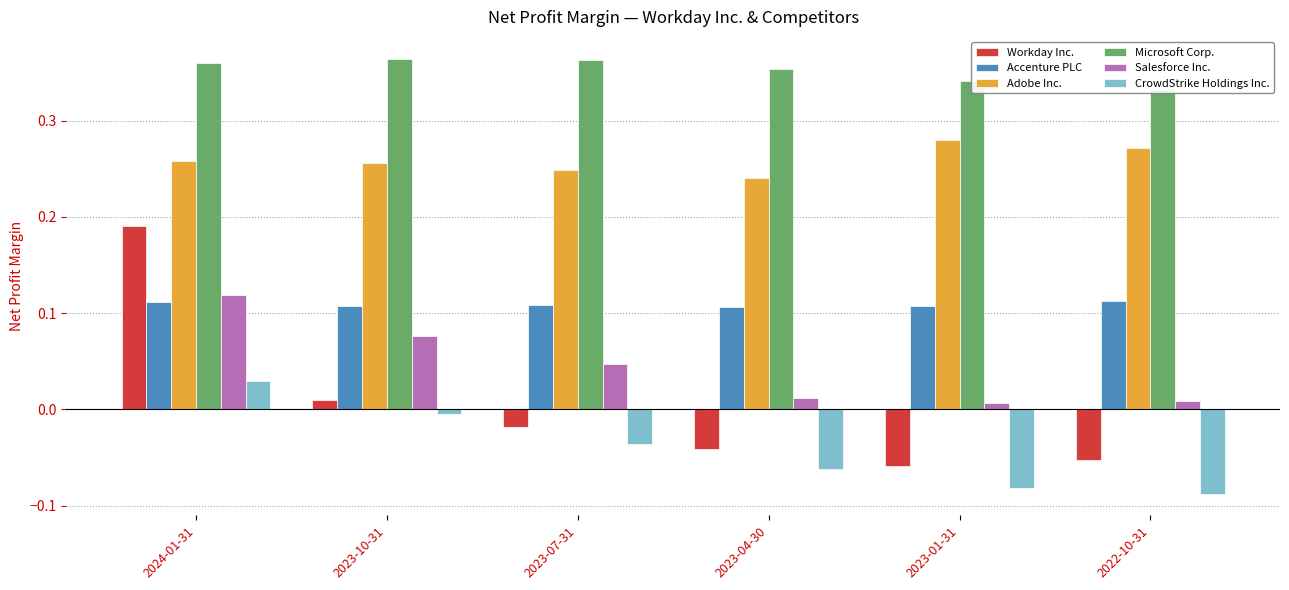

What is the value of the Salesforce Inc. bar at the 2nd from the left?

0.1